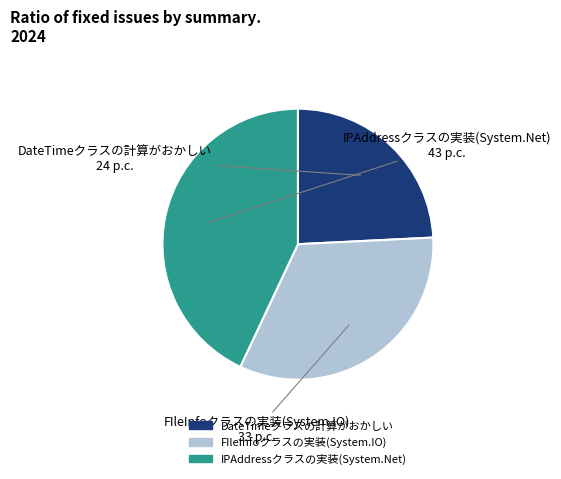

Is IPAddressクラスの実装(System.Net) the majority of the pie?

No